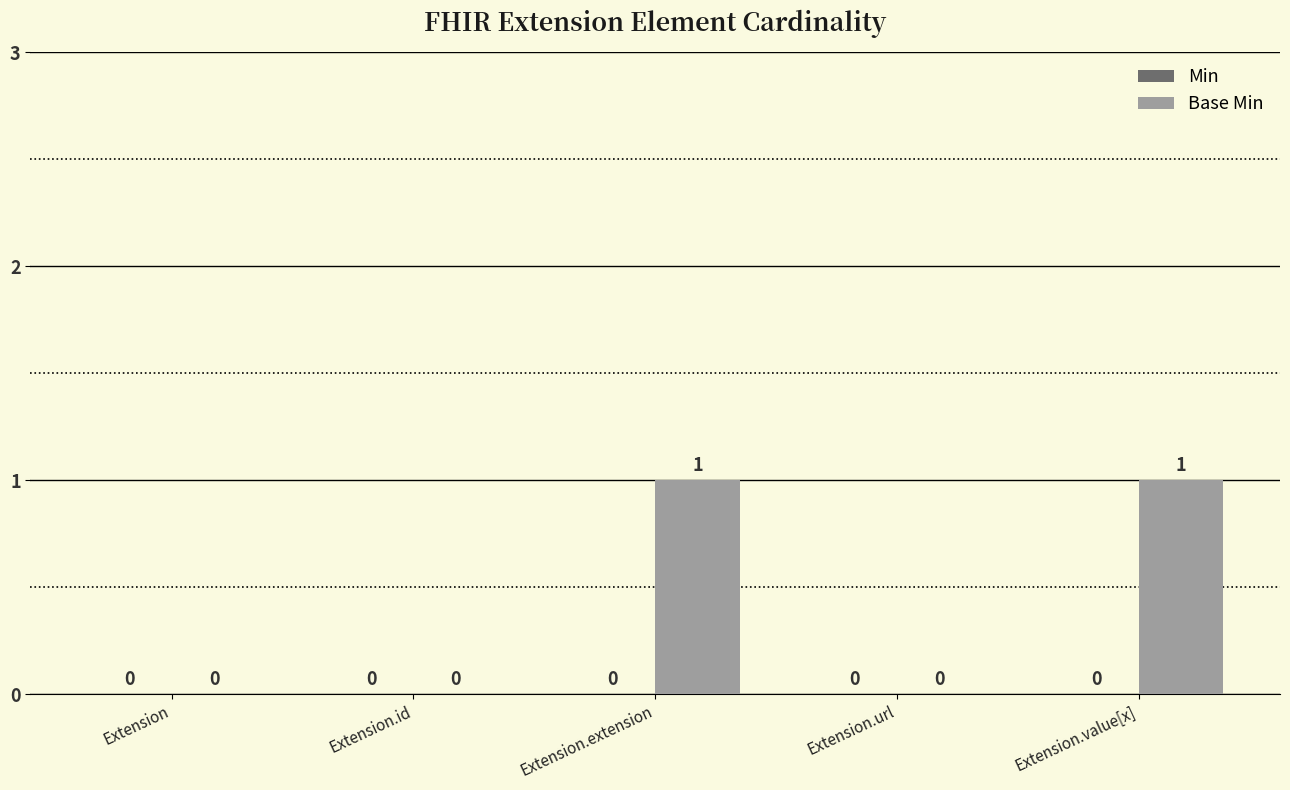

How many values are between 0 and 1?

5